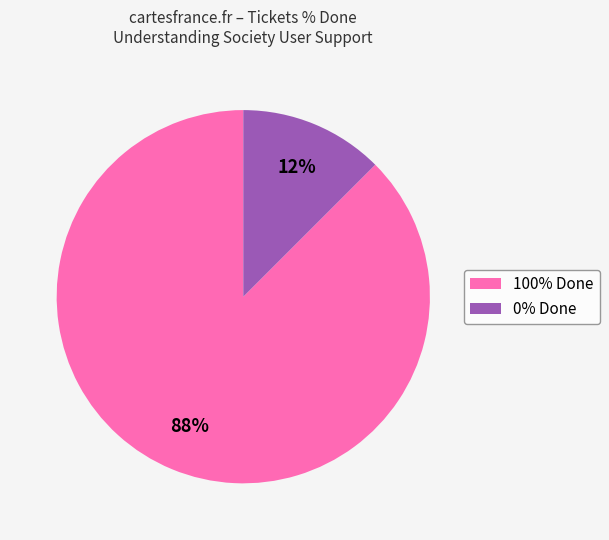

Between 0% Done and 100% Done, which is larger?

100% Done